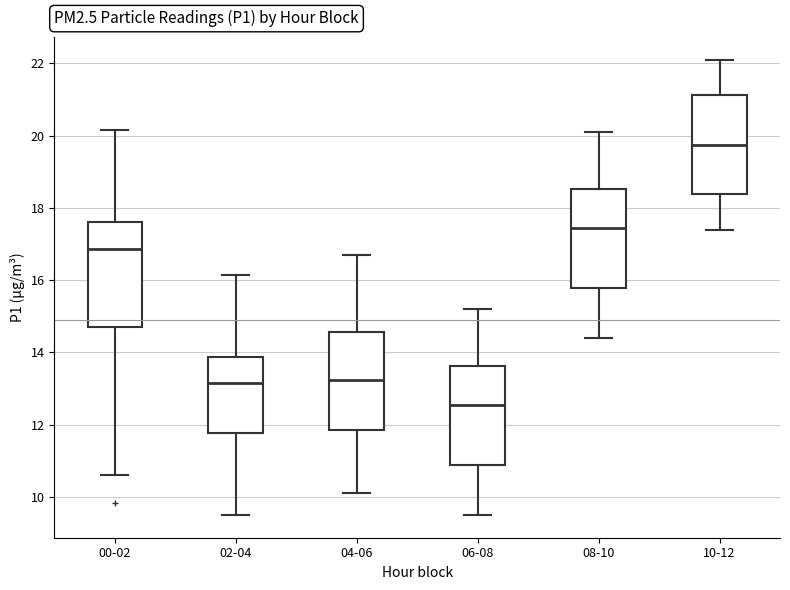

Reading left to right, read every box against the y-axis: the position of its median line, the range the box covers, and the ends of its whiskers. The values are not printed on the chart, so give them approximately, as read against the axis.

00-02: median 16.8, box 14.6 to 17.6, whiskers 10.6 to 20.2
02-04: median 13.2, box 11.8 to 13.8, whiskers 9.6 to 16.2
04-06: median 13.2, box 11.8 to 14.6, whiskers 10.2 to 16.8
06-08: median 12.6, box 10.8 to 13.6, whiskers 9.6 to 15.2
08-10: median 17.4, box 15.8 to 18.6, whiskers 14.4 to 20.2
10-12: median 19.8, box 18.4 to 21.2, whiskers 17.4 to 22.2